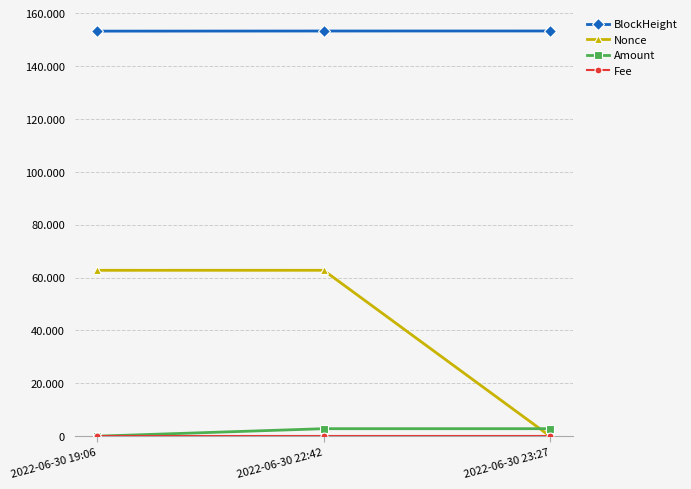

Reading left to right, what are all the values shown in this chart?

BlockHeight: 153227.0	153274.0	153285.0
Nonce: 62749.0	62758.0	0.0
Amount: 3.0	2835.0	2837.0
Fee: 0.0	0.0	0.0